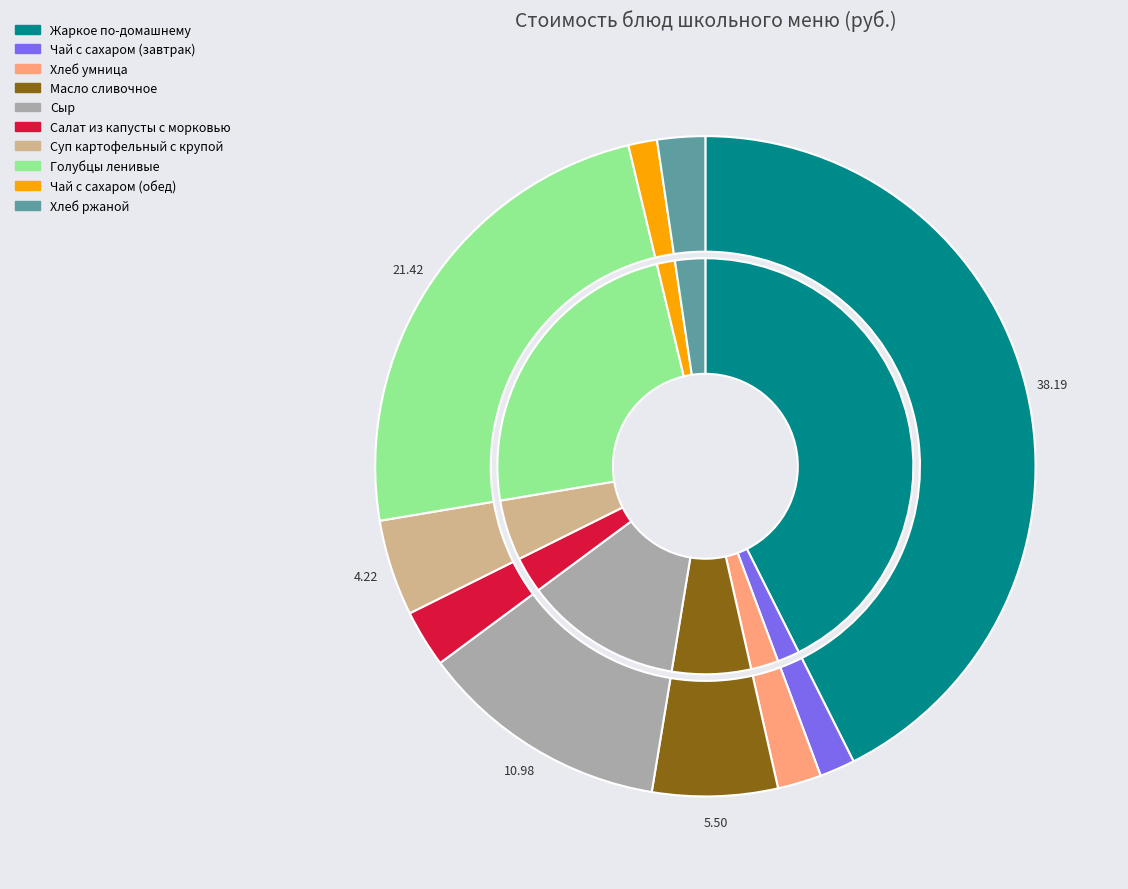

To the nearest percent, what is the difference between the largest and smallest slice percentages?

41%